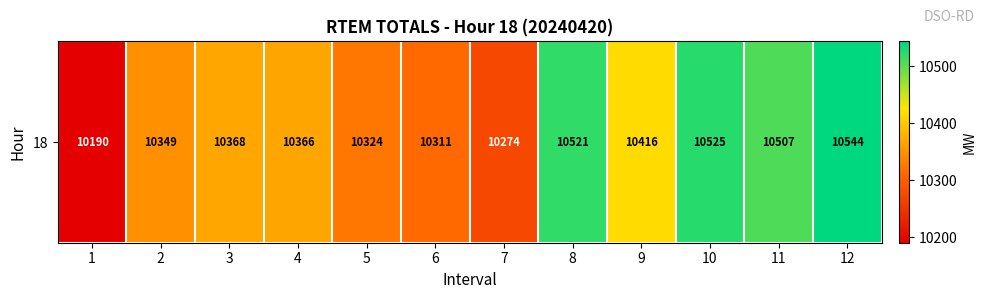

What is the difference between the maximum and minimum values?

354